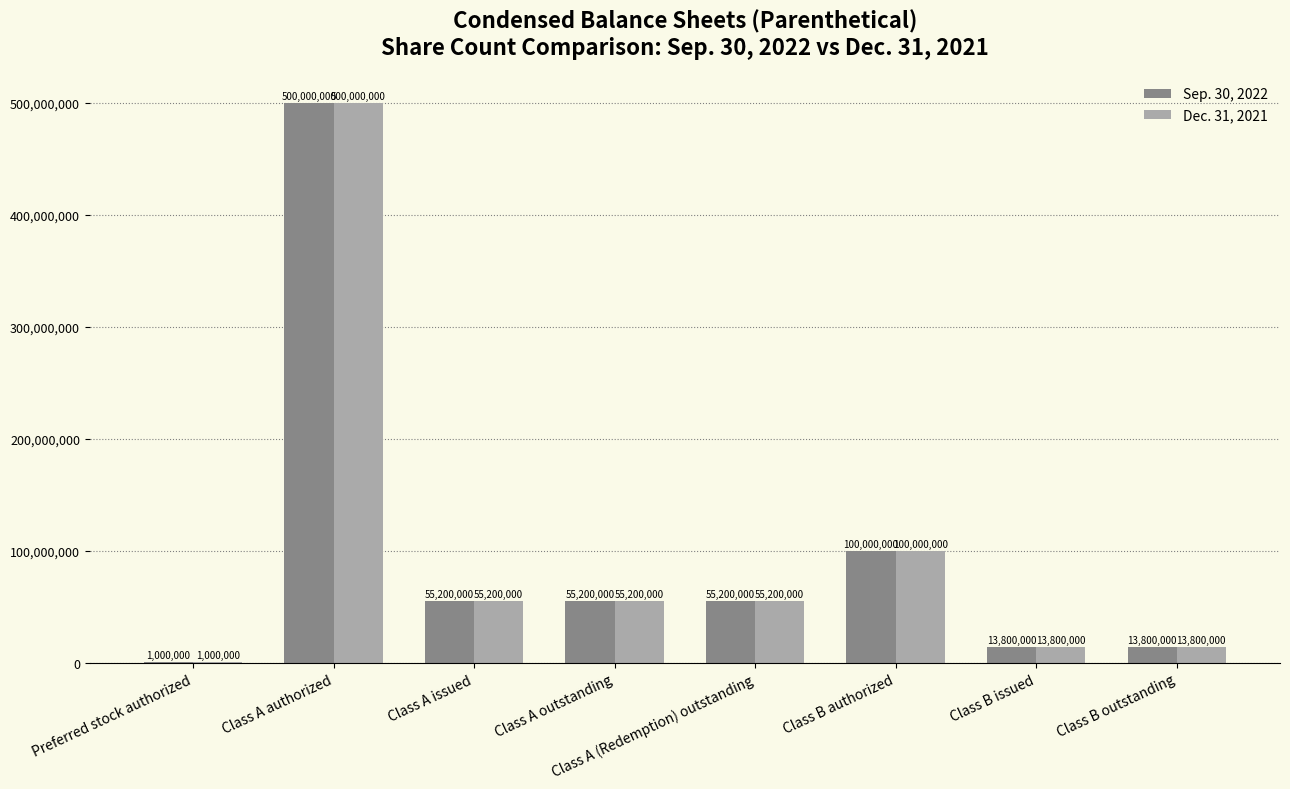

Are the bars horizontal?

No